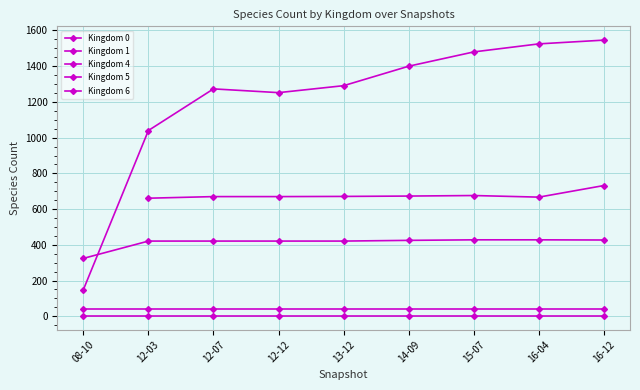

Is this an area chart (filled region under the line)?

No